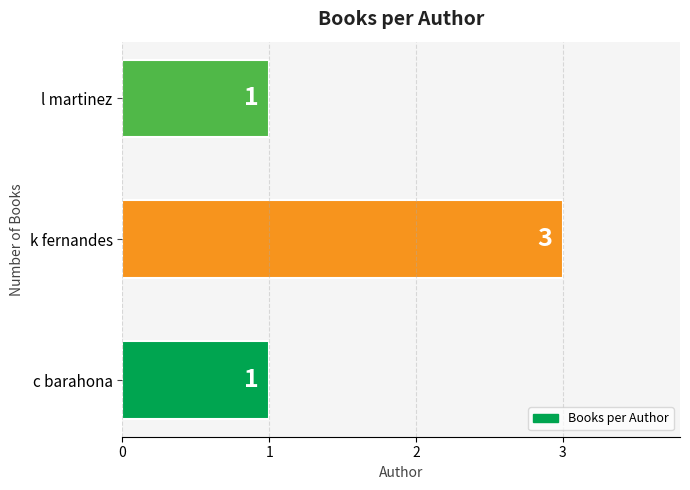

What is the sum of all values?

5